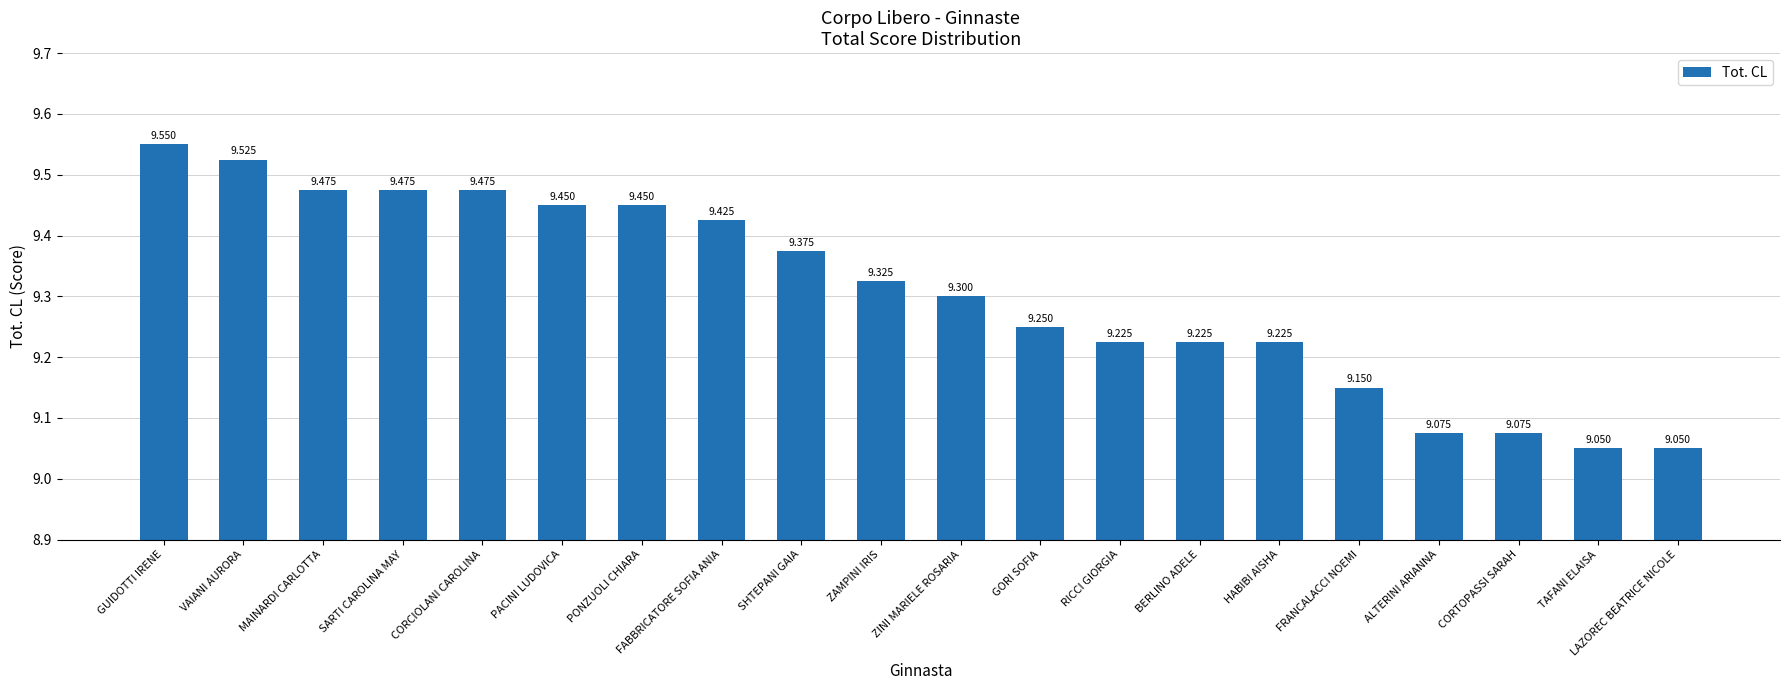

What is the label of the 2nd bar from the right?

TAFANI ELAISA